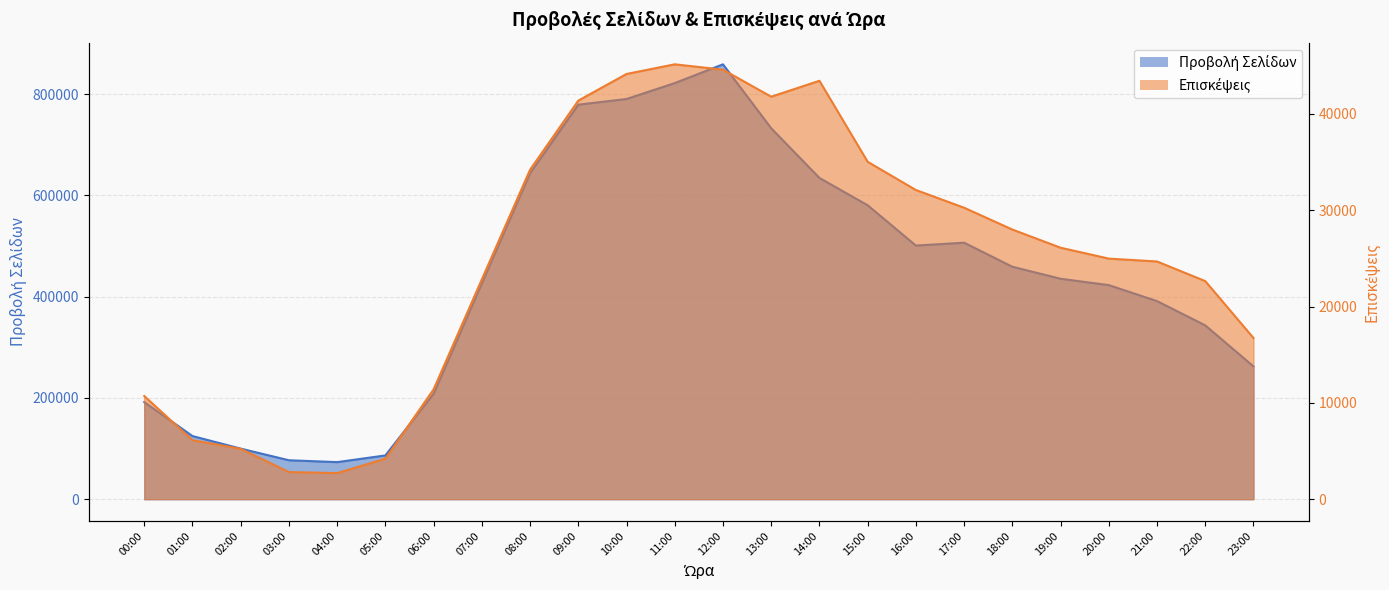

Rank the series at 07:00 from highest to lowest value.

Προβολή Σελίδων, Επισκέψεις